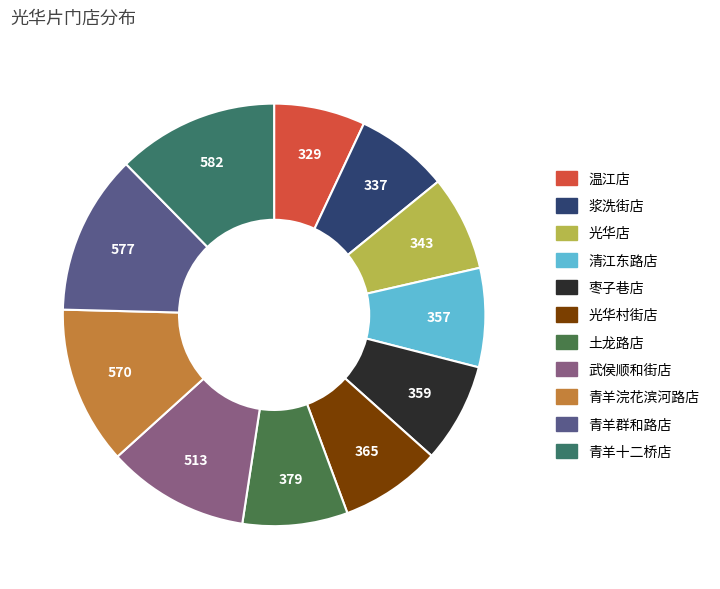

To the nearest percent, what is the difference between the largest and smallest slice percentages?

5%